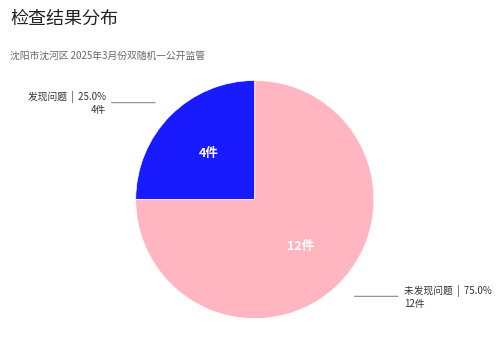

Is there a majority slice in this chart?

Yes